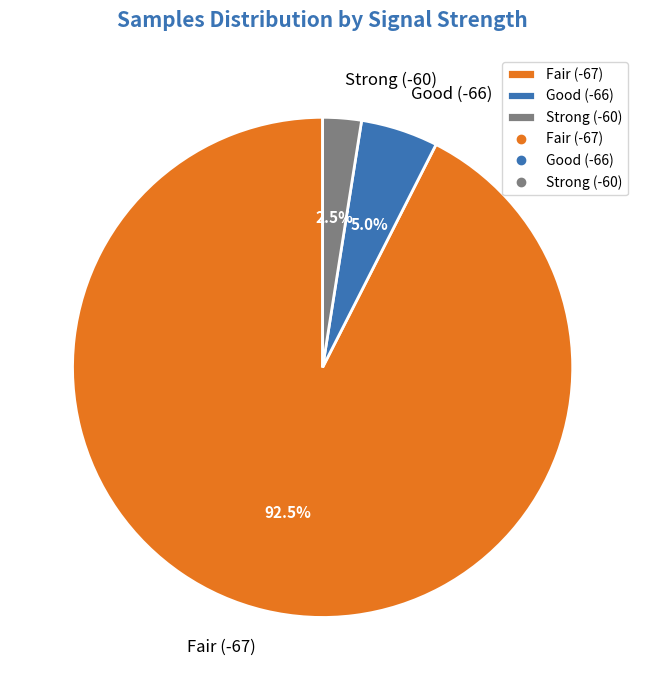

Does any single category account for the majority?

Yes